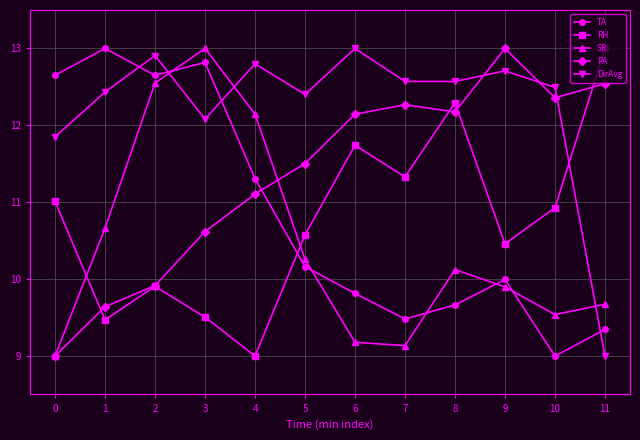

What is the spread (max minus min) of values at 1?

3.5